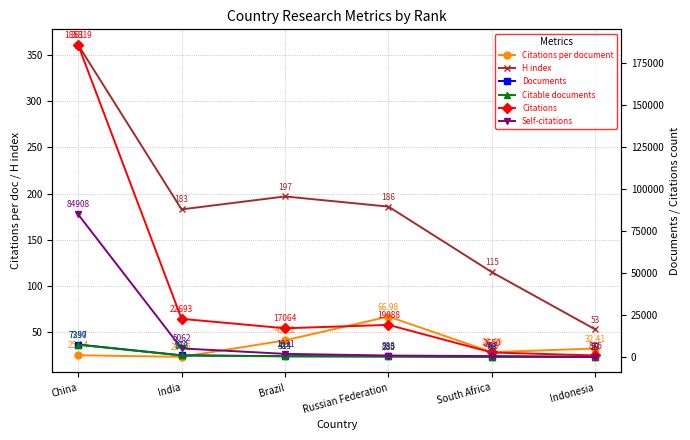

At which category is the sum across all series the highest?

China